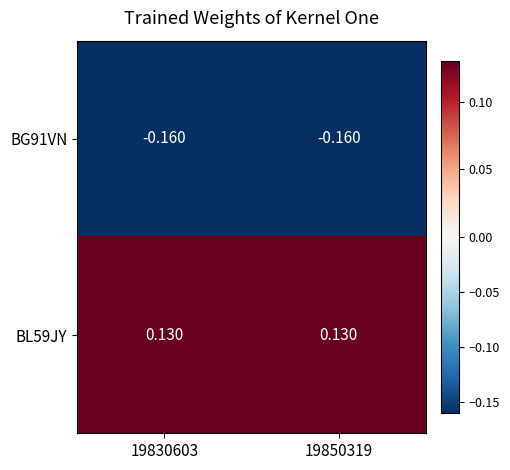

Is the value of BG91VN at 19830603 greater than the value of BL59JY at 19830603?

No